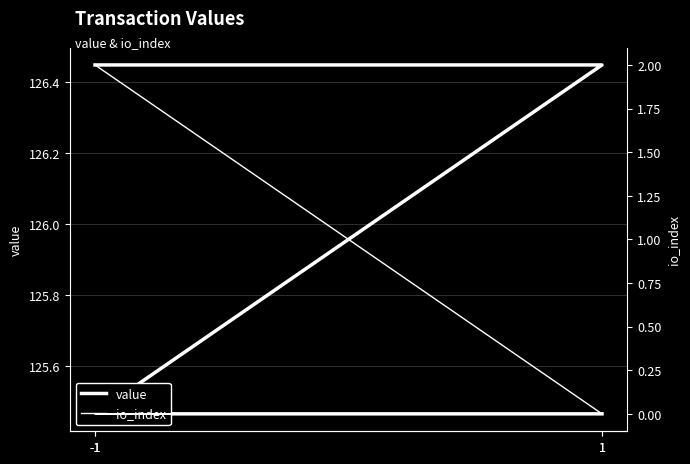

Rank the categories by value value from highest to lowest.

-1, 1, -1, 1